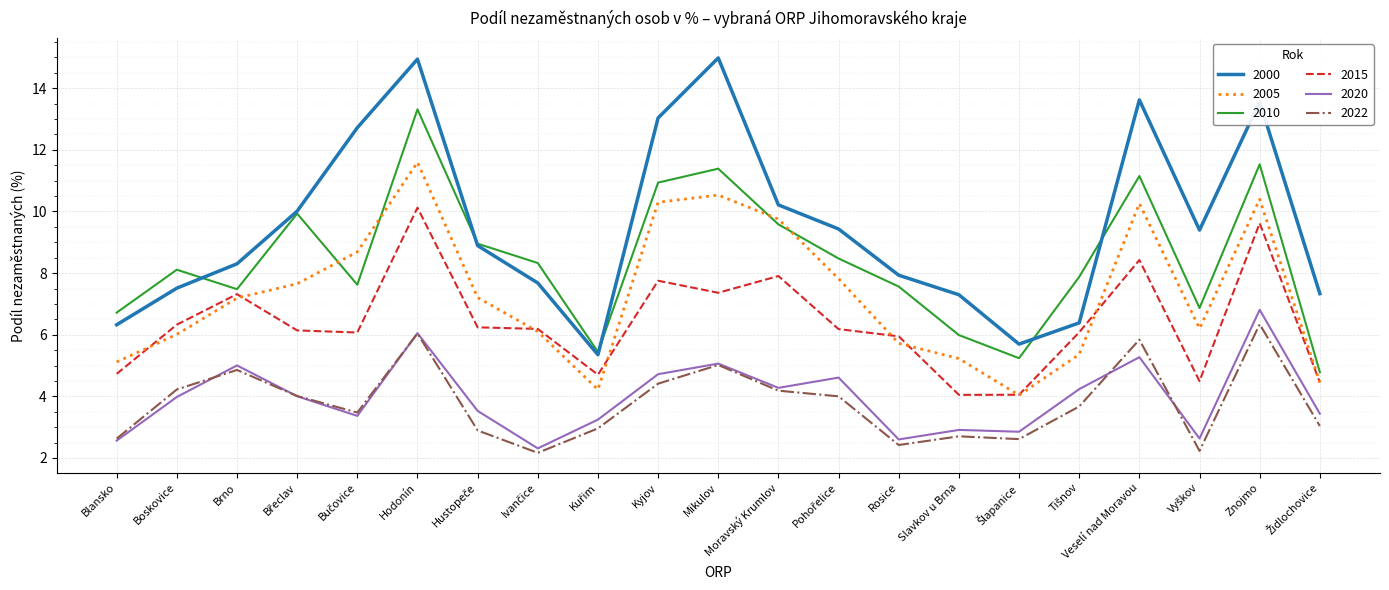

The value of 2022 at Boskovice is 0.9. True or false?

False